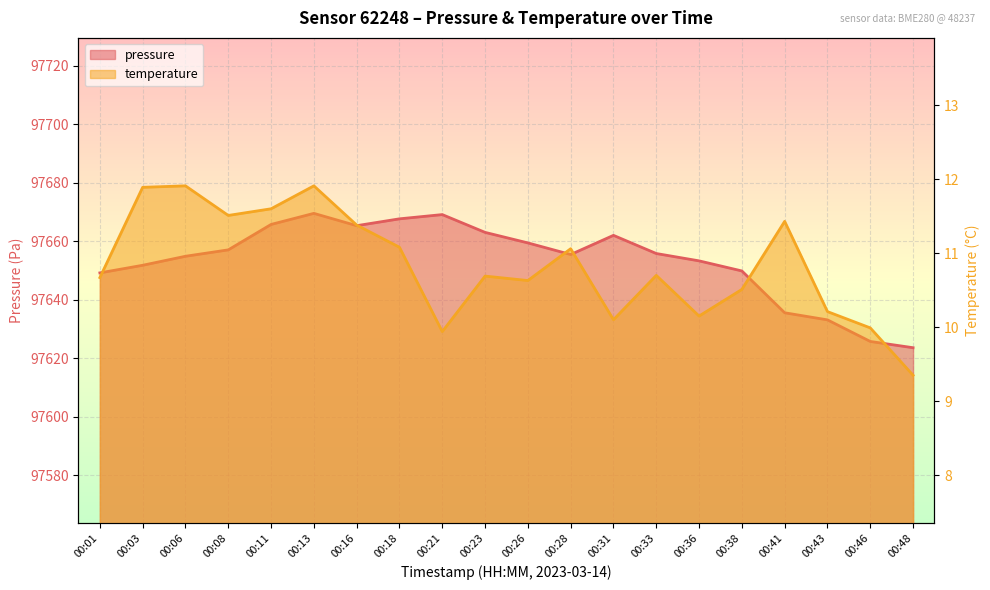

How many data points in temperature are less than 10?

3